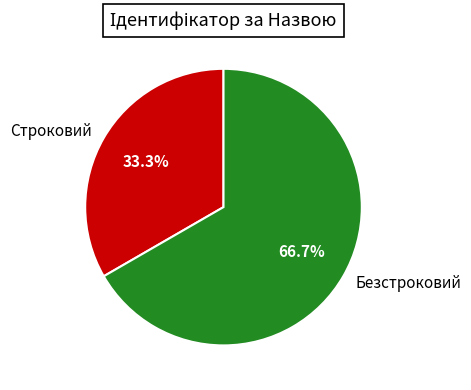

What percentage is NOT represented by Безстроковий?

33.3%